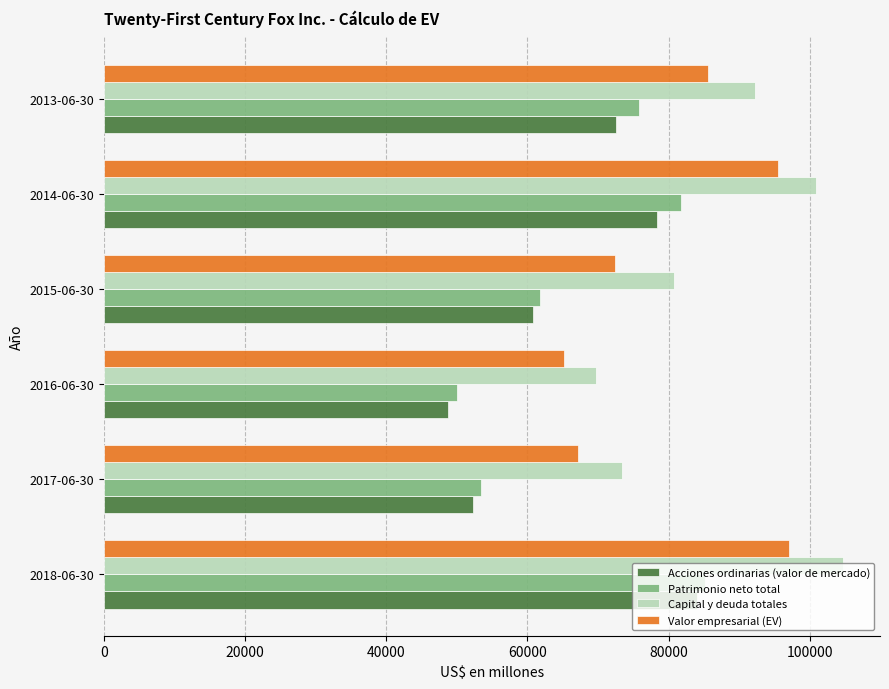

Is the value of Valor empresarial (EV) at 2015-06-30 greater than the value of Capital y deuda totales at 2014-06-30?

No